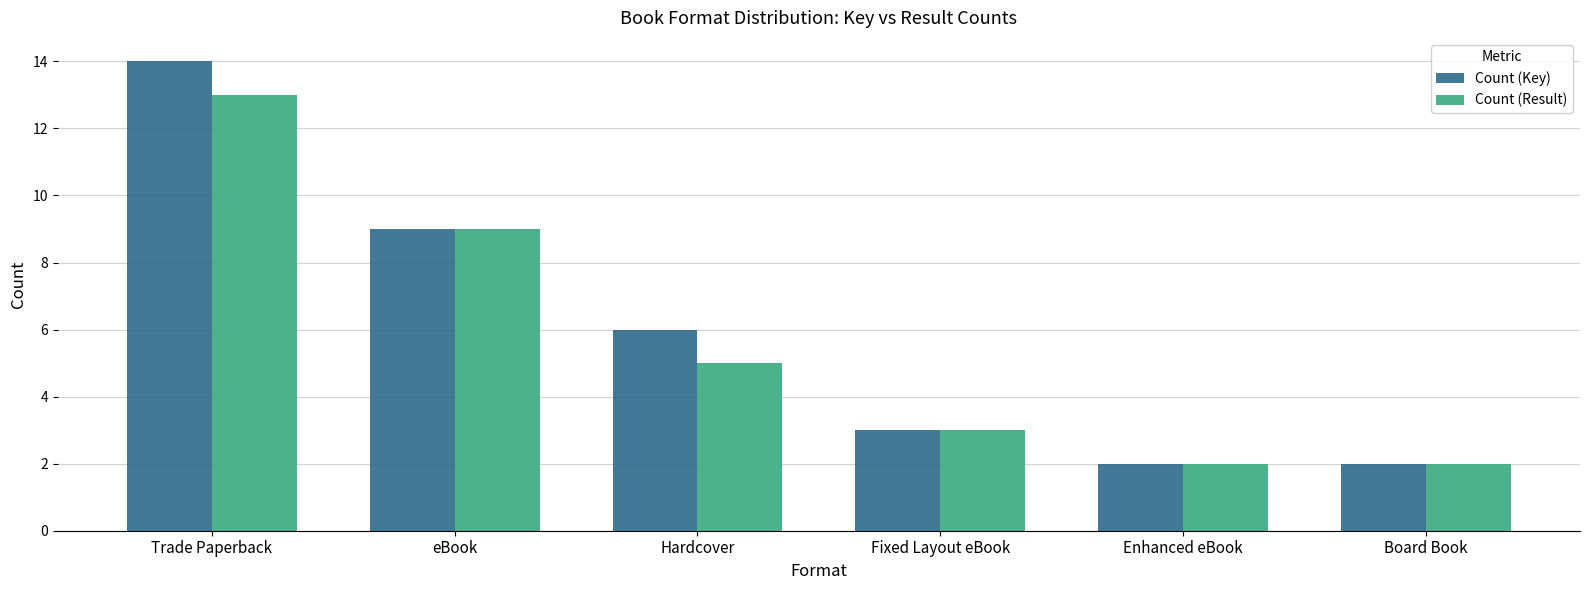

The value of Count (Key) at Board Book is 1. True or false?

False